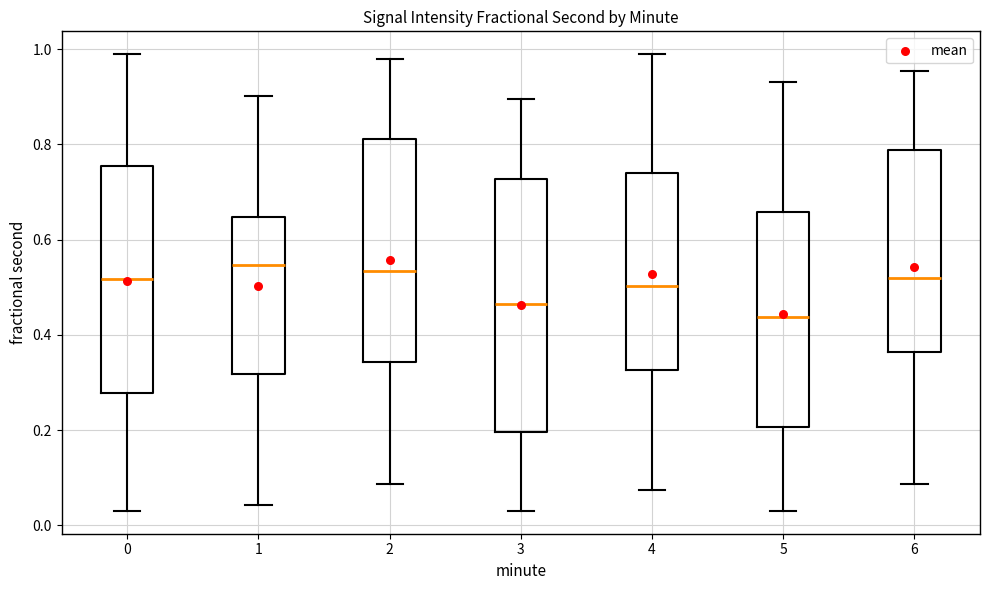

Reading left to right, read every box against the y-axis: the position of its median line, the range the box covers, and the ends of its whiskers. The values are not printed on the chart, so give them approximately, as read against the axis.

0: median 0.52, box 0.28 to 0.76, whiskers 0.04 to 0.98
1: median 0.54, box 0.32 to 0.64, whiskers 0.04 to 0.90
2: median 0.54, box 0.34 to 0.82, whiskers 0.08 to 0.98
3: median 0.46, box 0.20 to 0.72, whiskers 0.04 to 0.90
4: median 0.50, box 0.32 to 0.74, whiskers 0.08 to 0.98
5: median 0.44, box 0.20 to 0.66, whiskers 0.04 to 0.94
6: median 0.52, box 0.36 to 0.78, whiskers 0.08 to 0.96